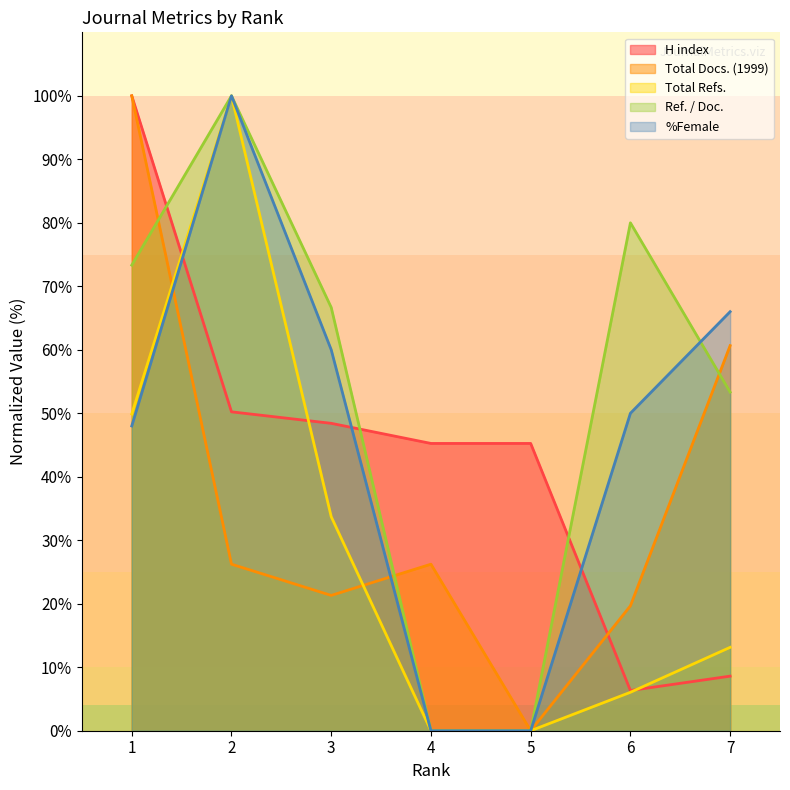

What is the difference between the highest and lowest values at 5?

45.2